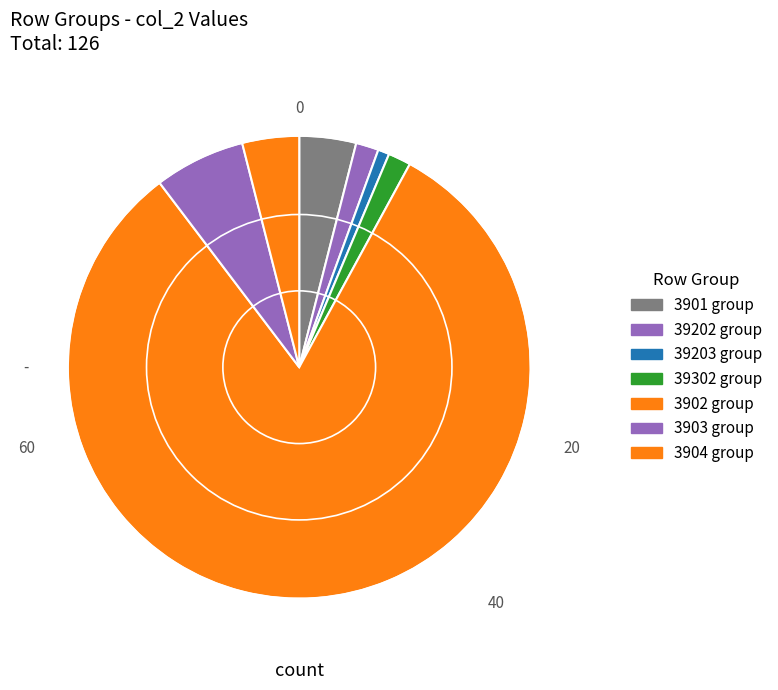

What is the largest slice in the pie chart?

3902 group